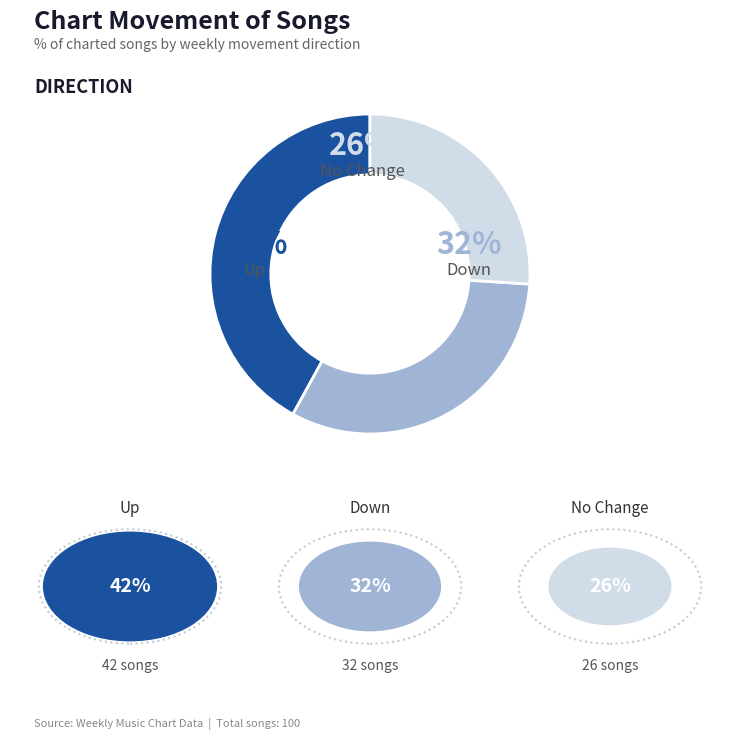

To the nearest percent, what is the difference between the - and up slice percentages?

16%